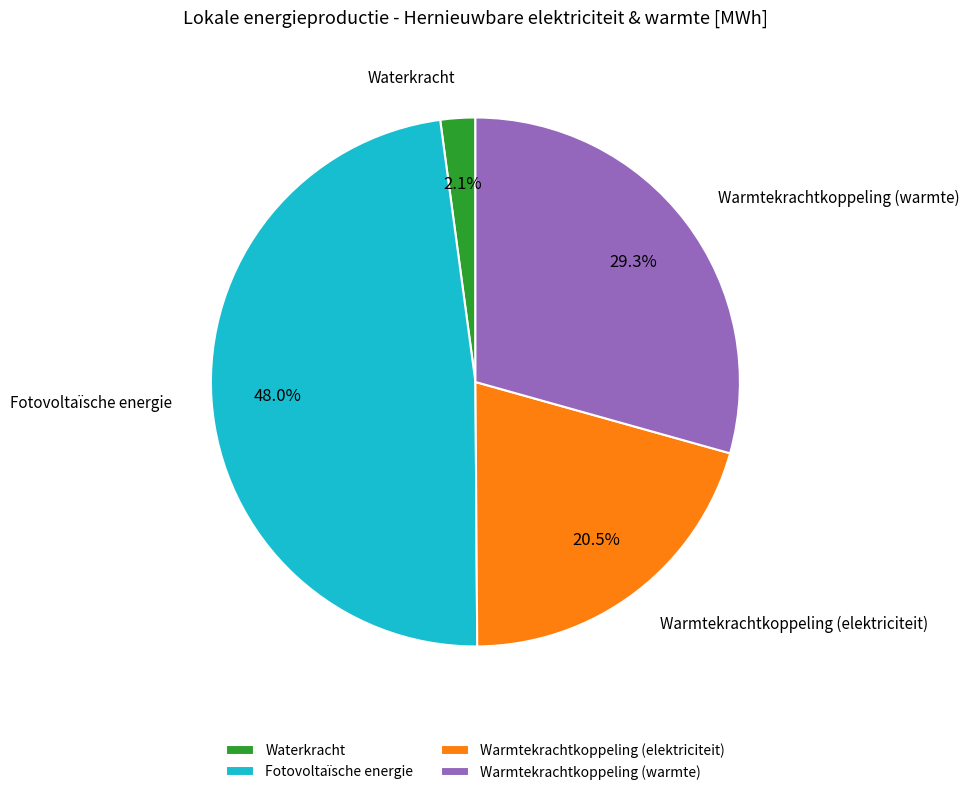

How many slices are in this pie chart?

4